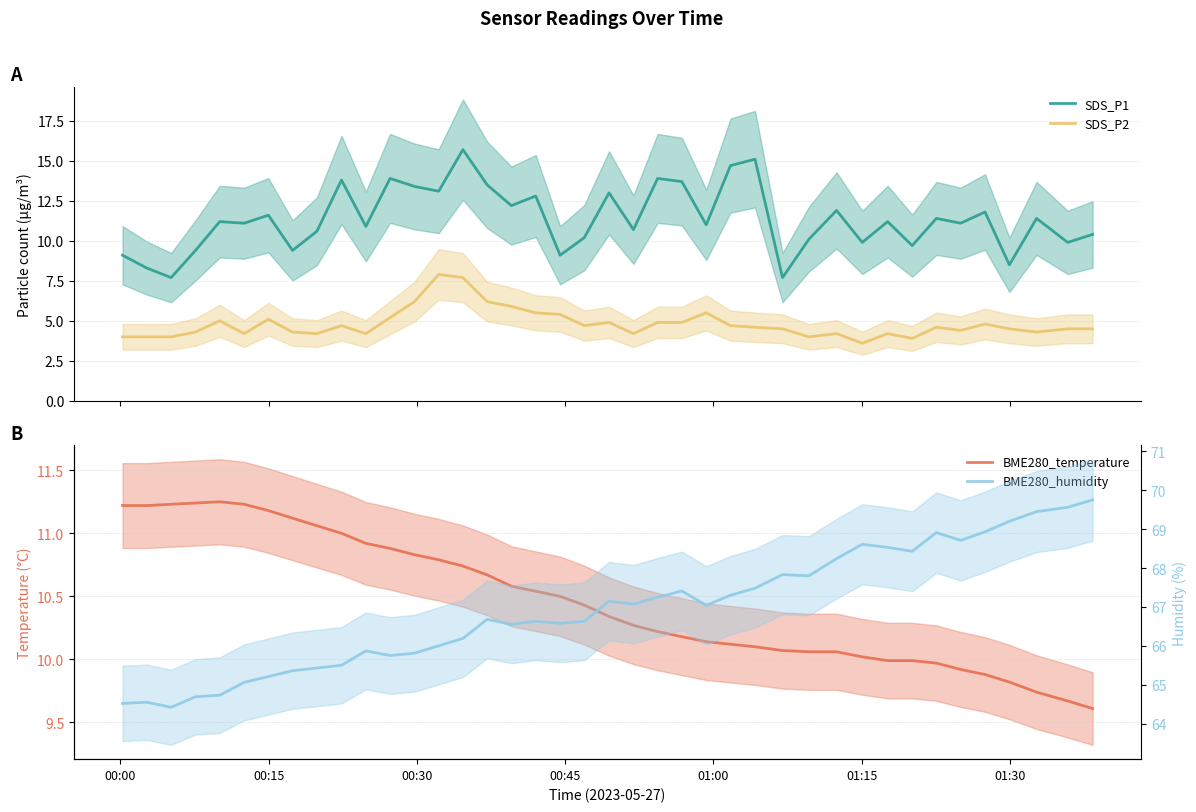

How many interior local peaks does the SDS_P2 series have?

10